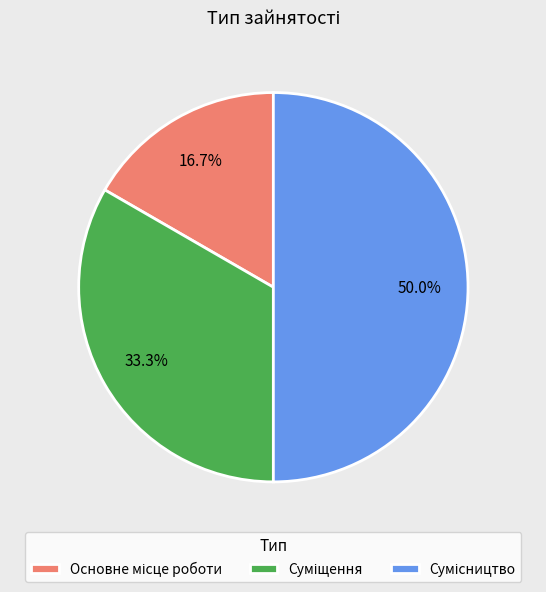

Is there a majority slice in this chart?

No